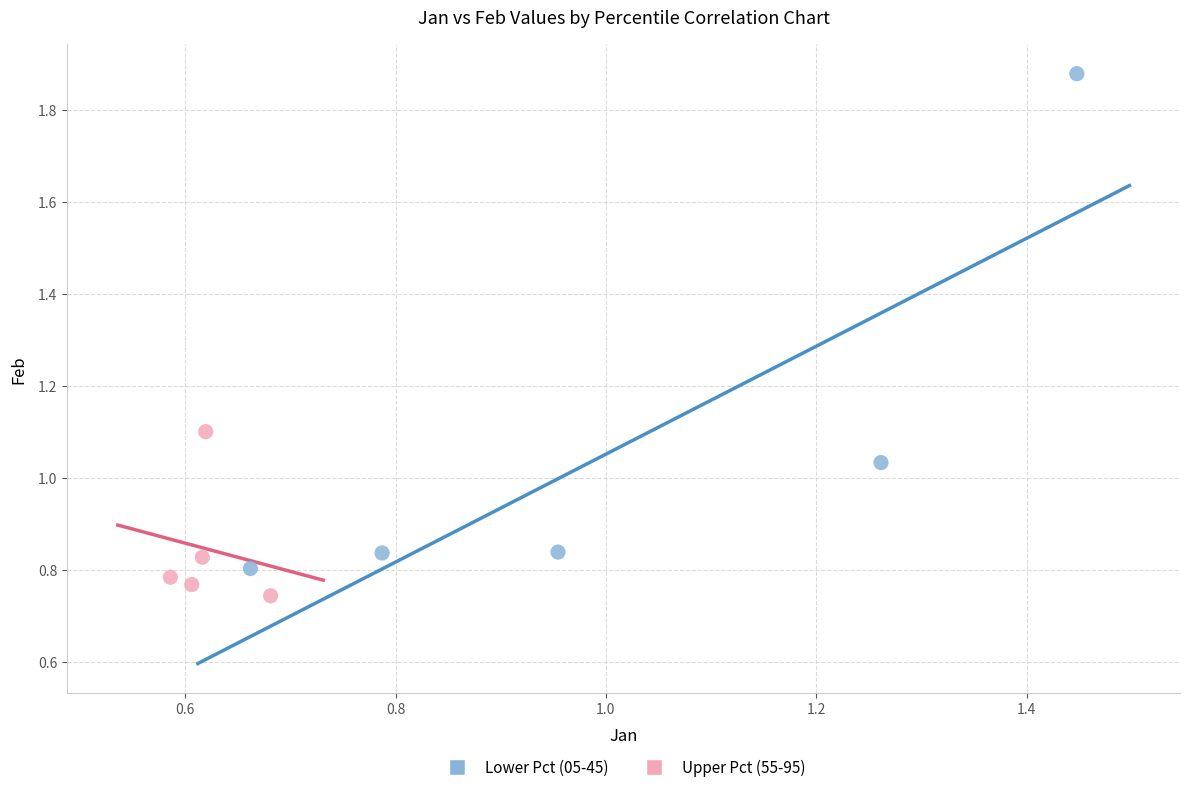

Which series contains the highest Y value?

Lower Pct (05-45)